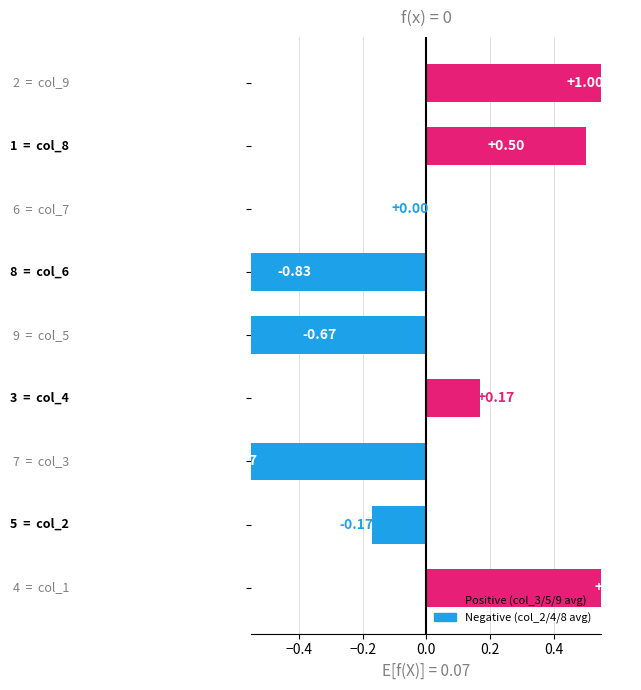

How many values exceed 0?

4